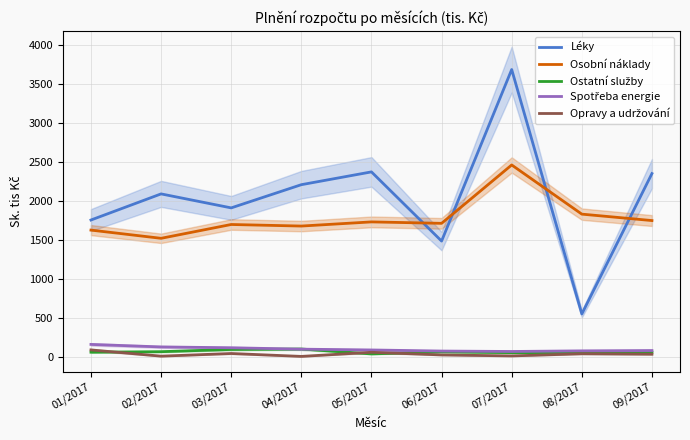

At which category does the chart reach its peak across all series?

07/2017